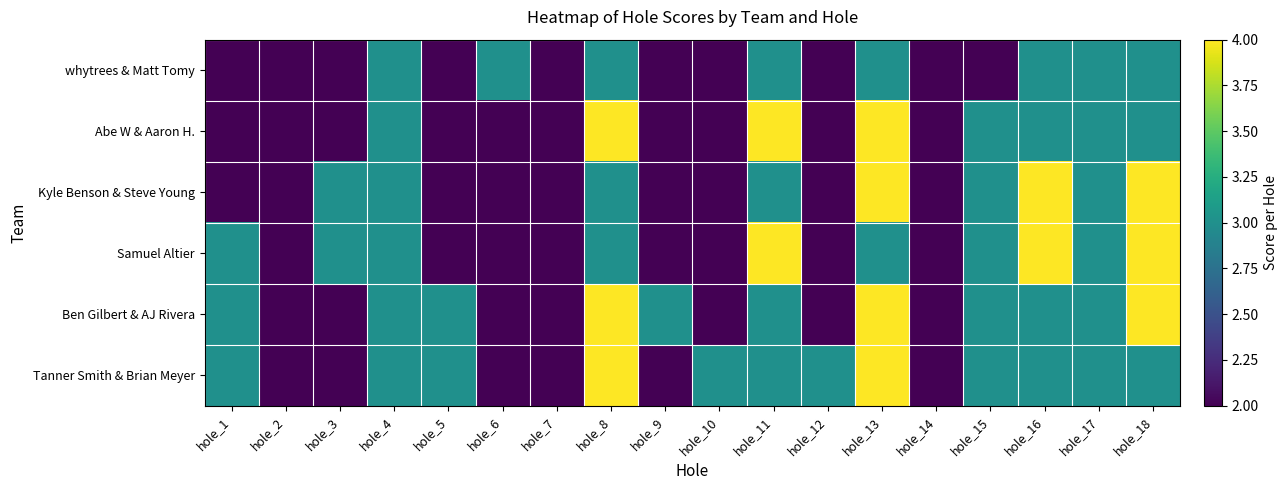

What is the total value across all series at hole_10?

13